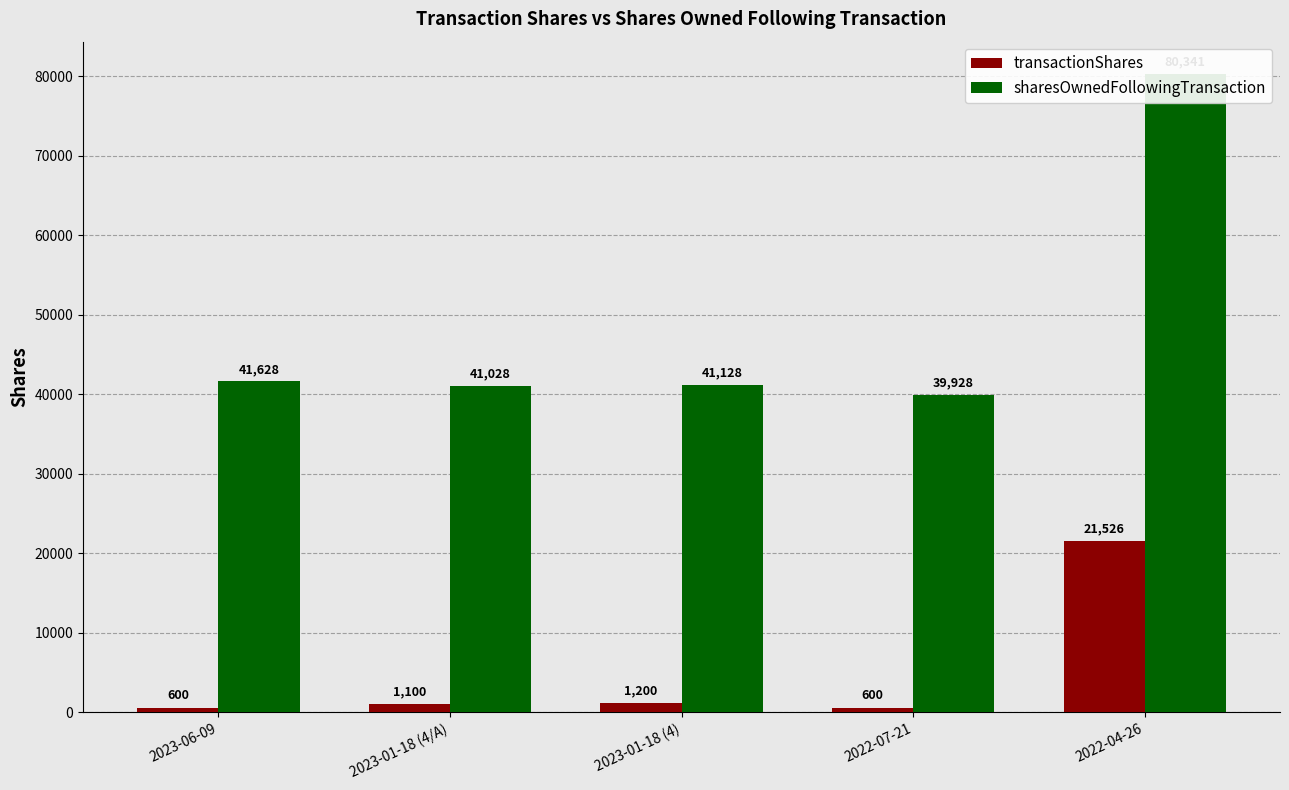

Count the number of categories in the chart.

5